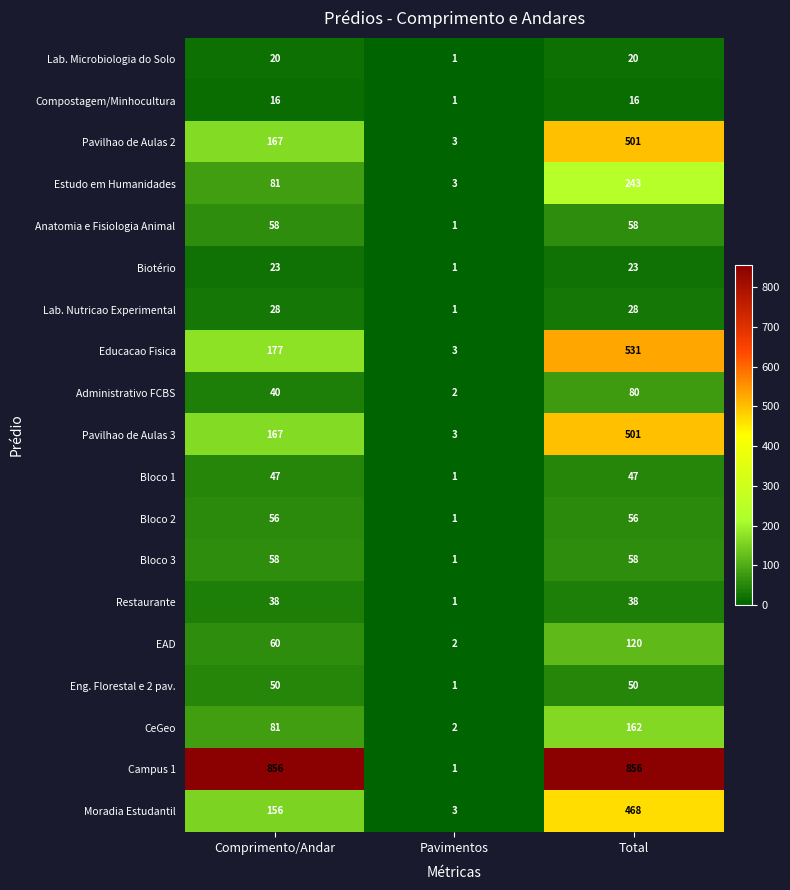

At which category does the chart reach its minimum across all series?

Pavimentos